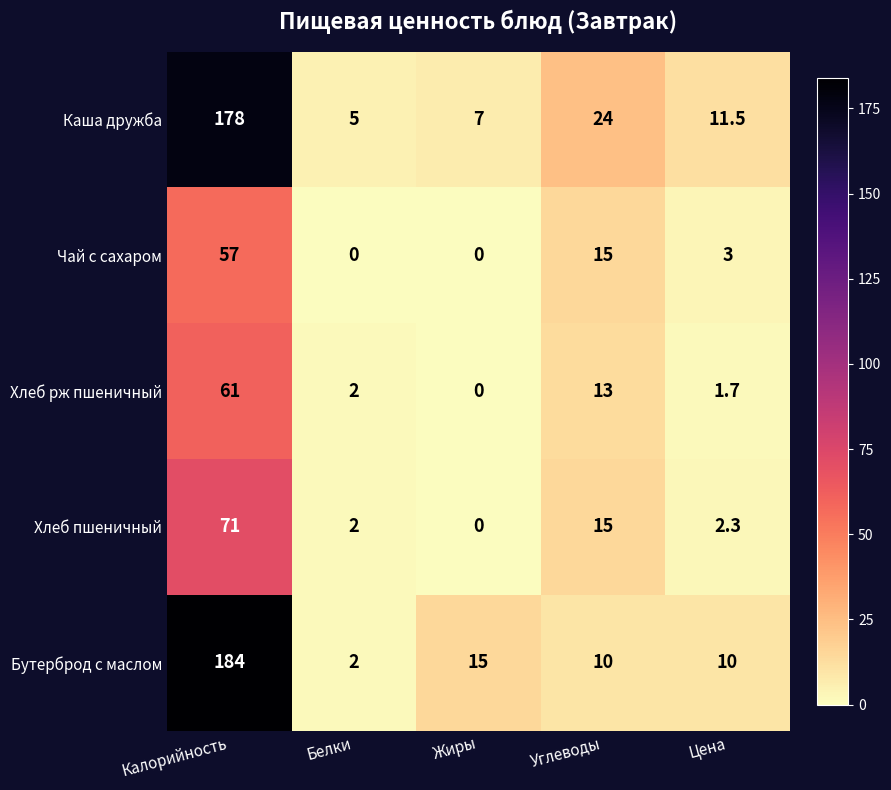

Is the value of Каша дружба at Цена greater than the value of Бутерброд с маслом at Белки?

Yes